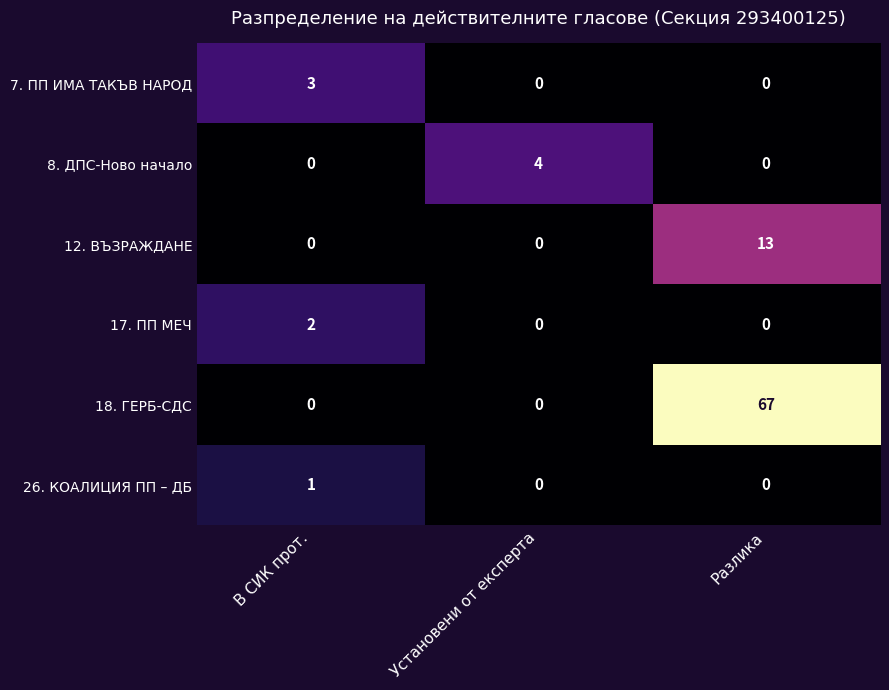

At which category is the sum across all series the highest?

Разлика